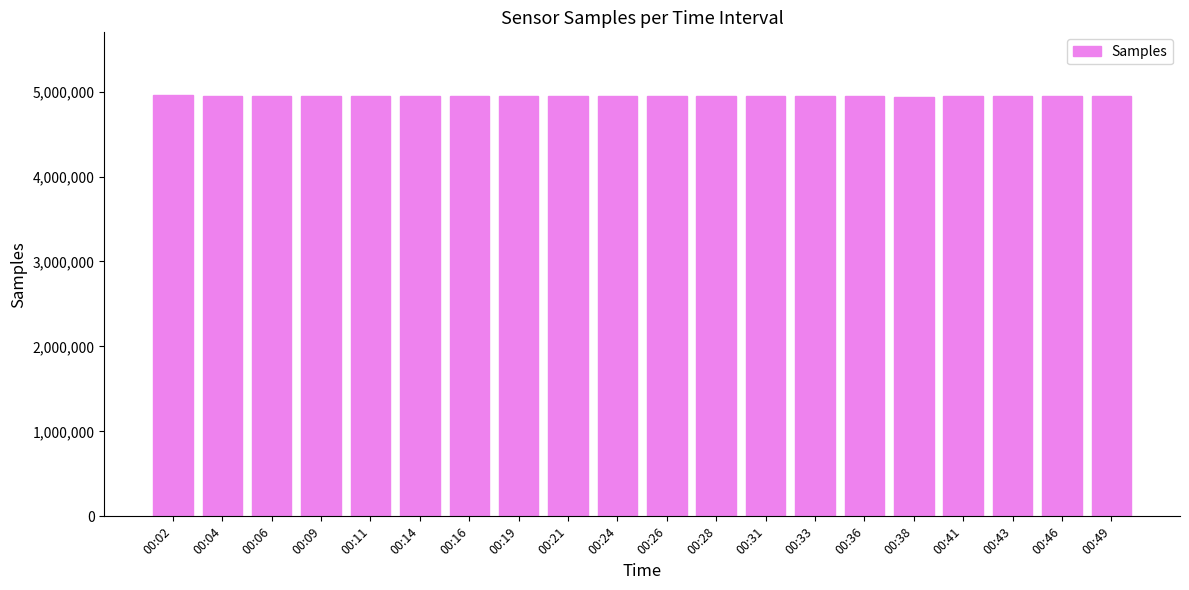

The chart shows a value of 4953116 at 00:16. True or false?

True